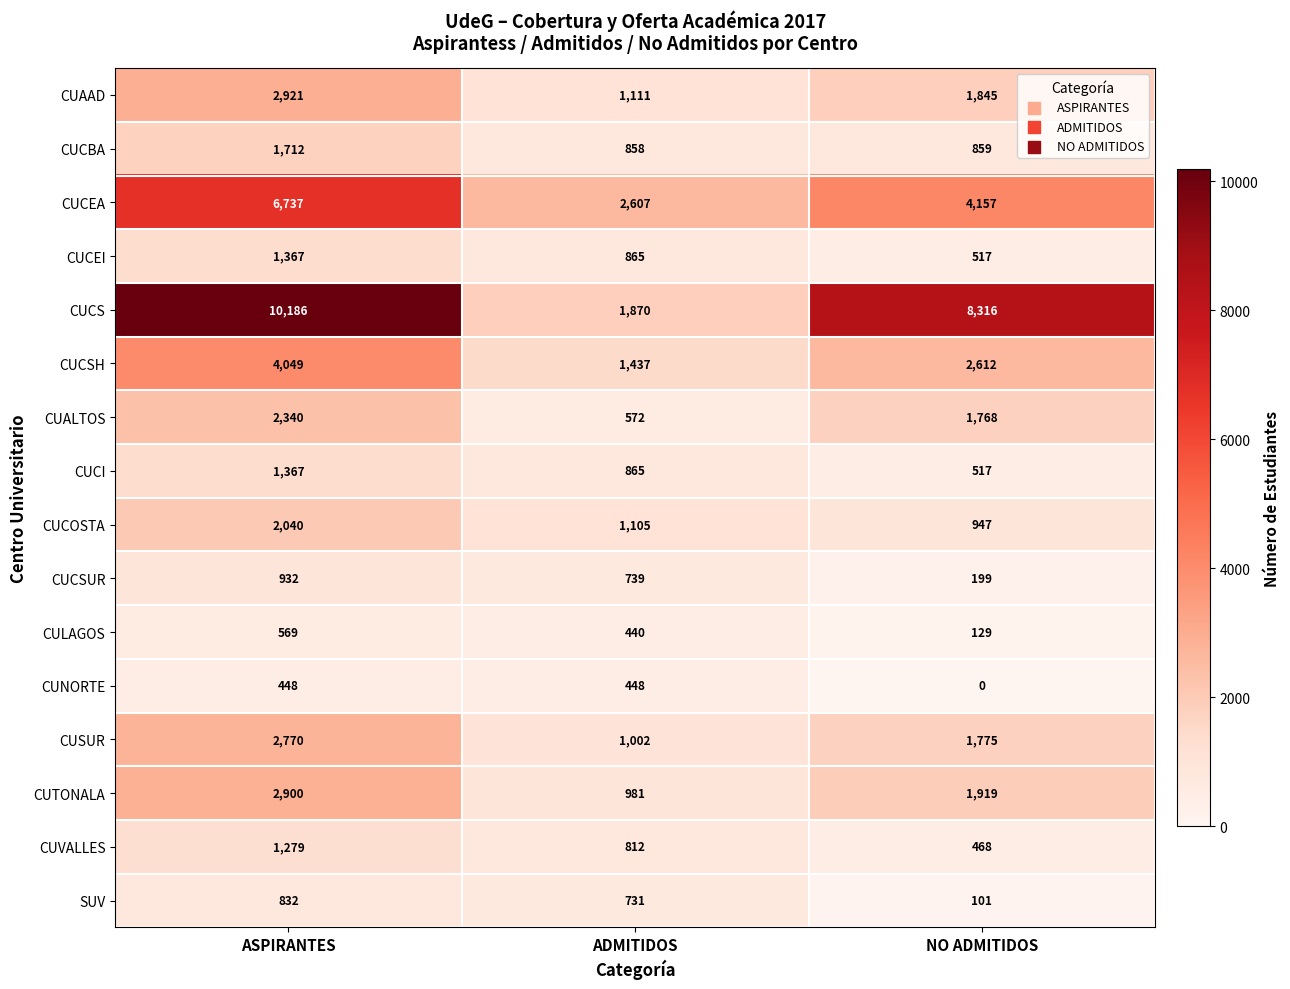

Which series has the largest total across all categories?

CUCS